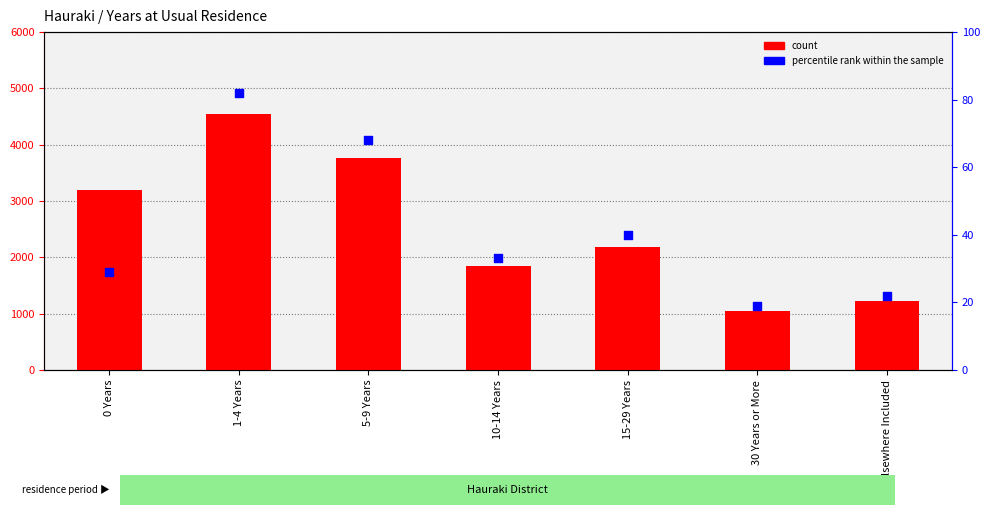

At how many categories does at least one series exceed 4482?

1